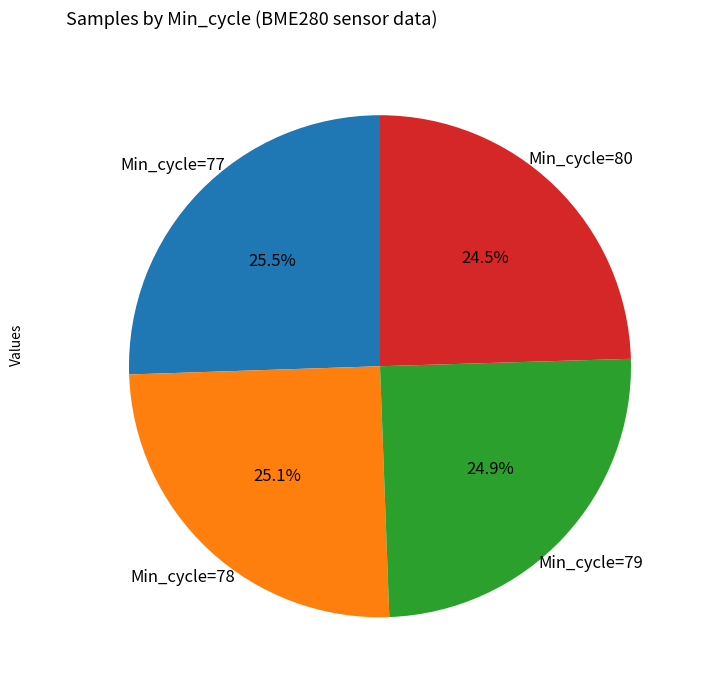

To the nearest percent, what is the average slice percentage?

25%